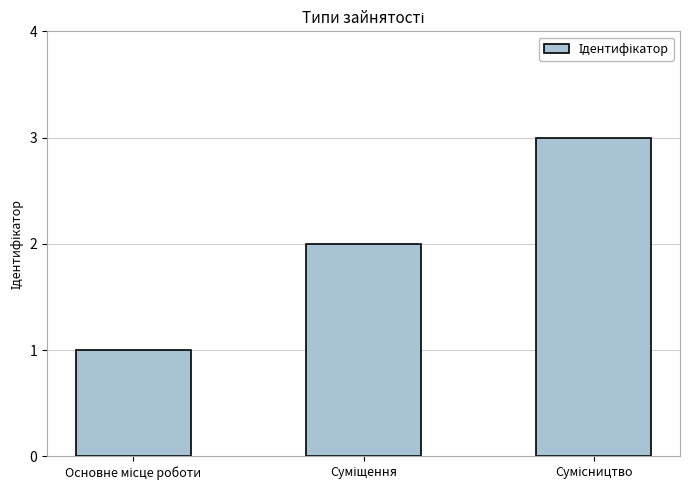

Does the chart contain stacked bars?

No